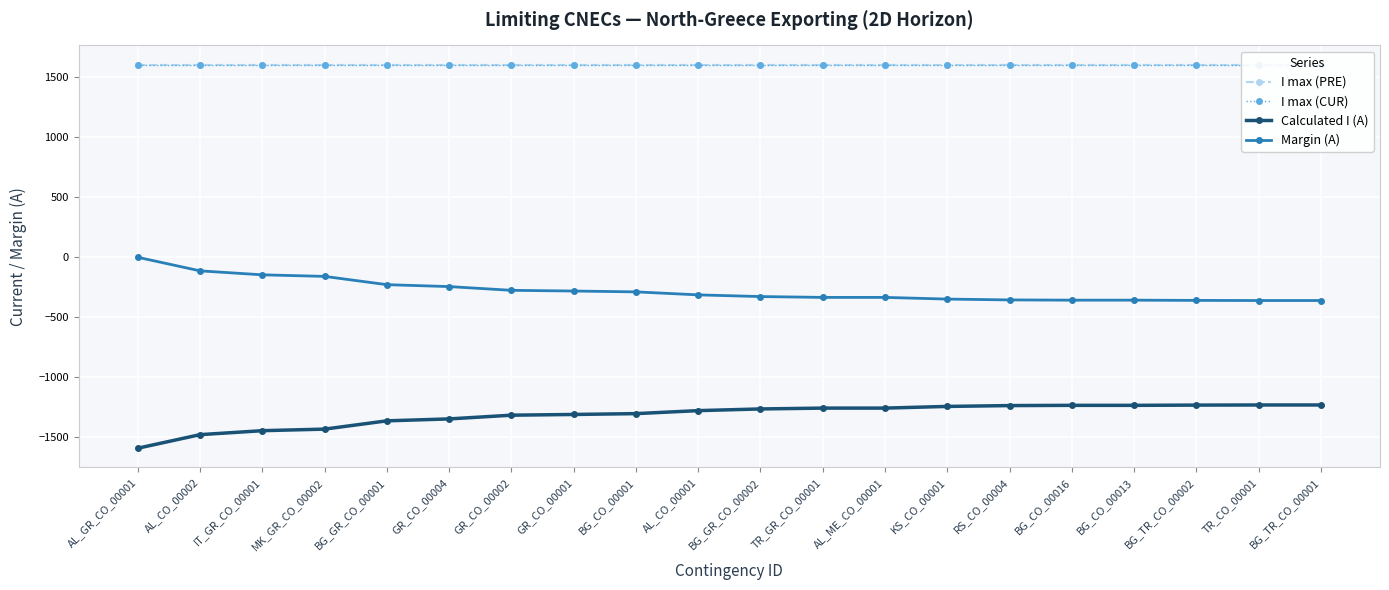

What is the label of the 15th point from the right?

GR_CO_00004